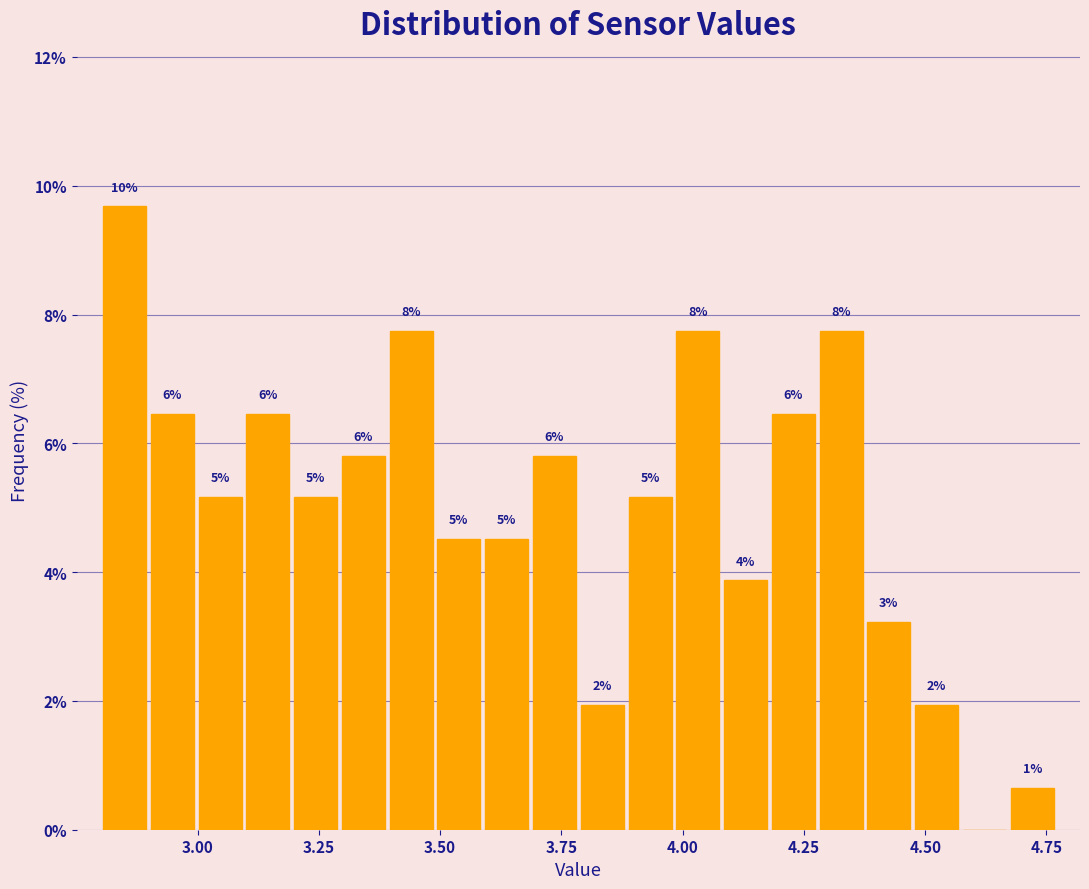

Around what value on the x-axis is the tallest bar? Give the approximate position of its centre, as read against the axis.

2.85